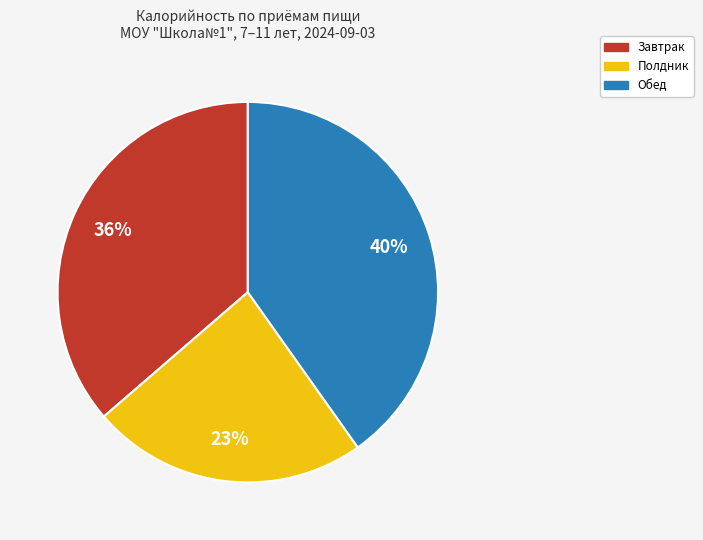

To the nearest percent, what is the difference between the largest and smallest slice percentages?

17%